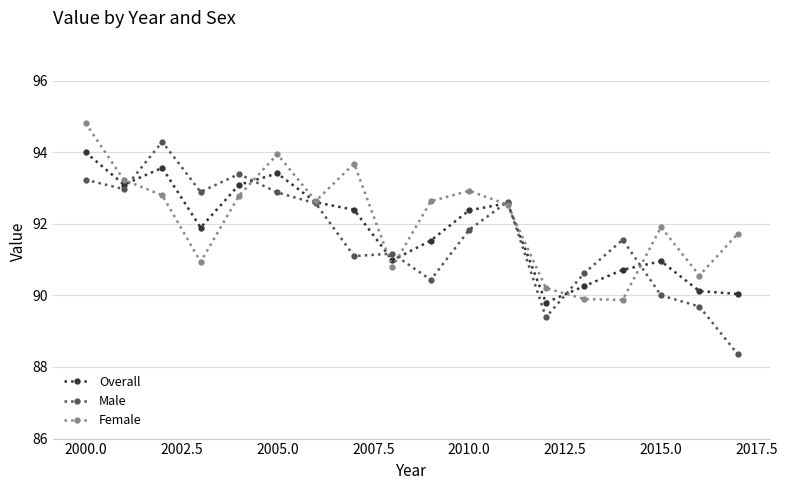

Is this an area chart (filled region under the line)?

No